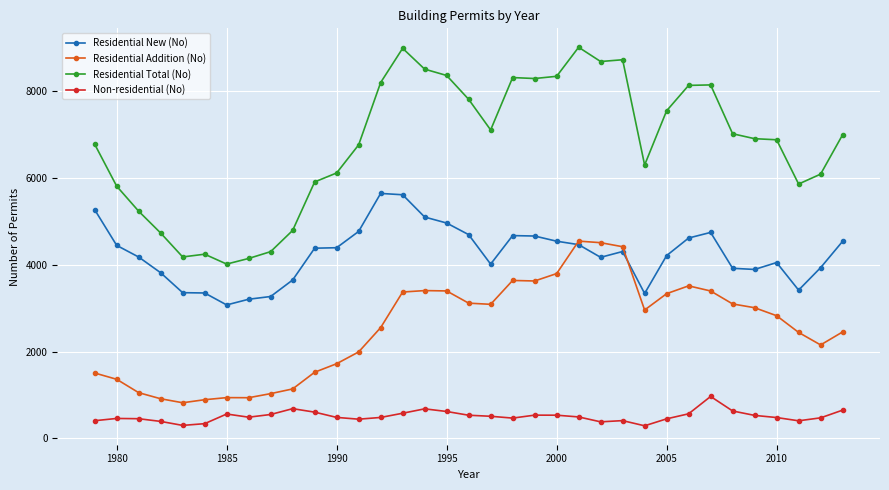

True or false: Residential Total (No) and Non-residential (No) cross at least once.

False